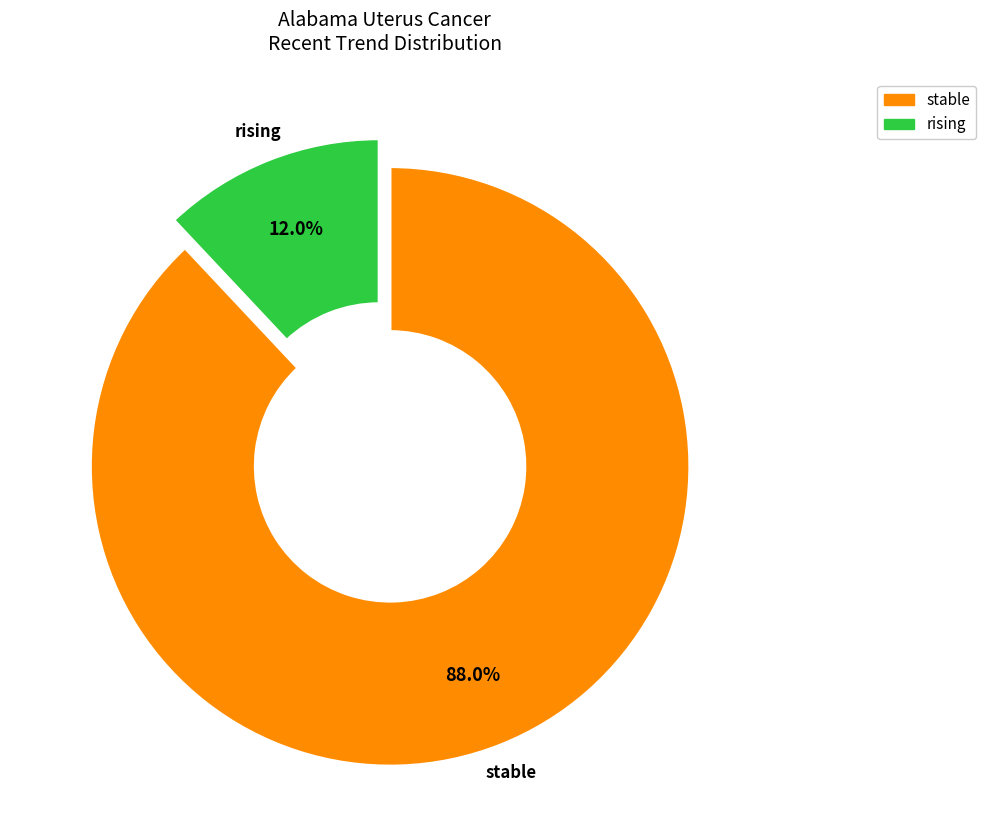

Which category has the smallest portion of the pie?

rising